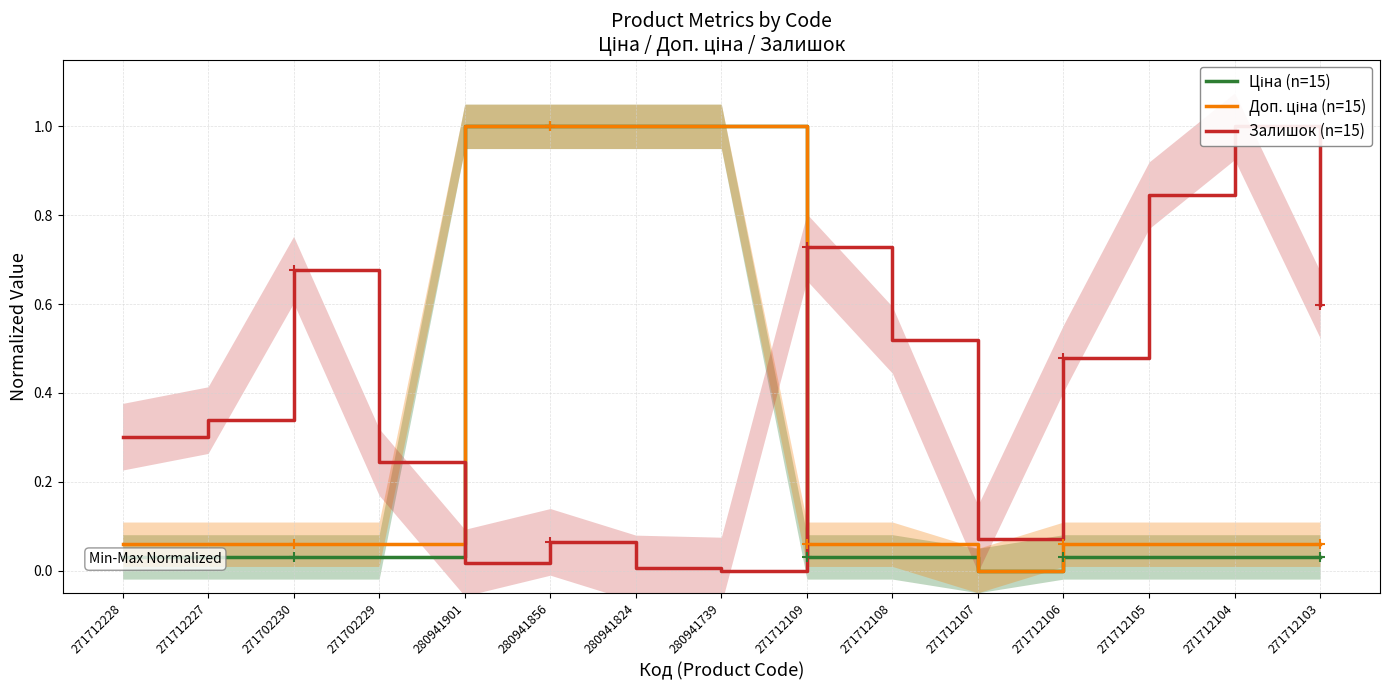

How many intersections are there between Залишок (n=15) and Доп. ціна (n=15)?

2